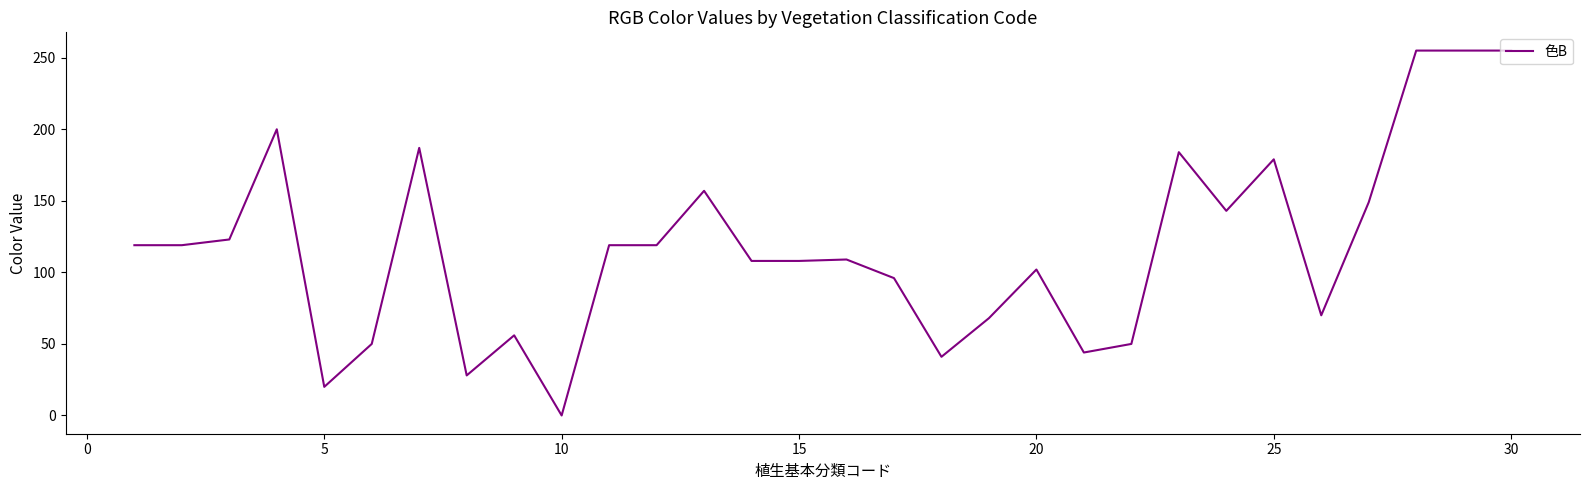

What is the difference between the maximum and minimum values?

255